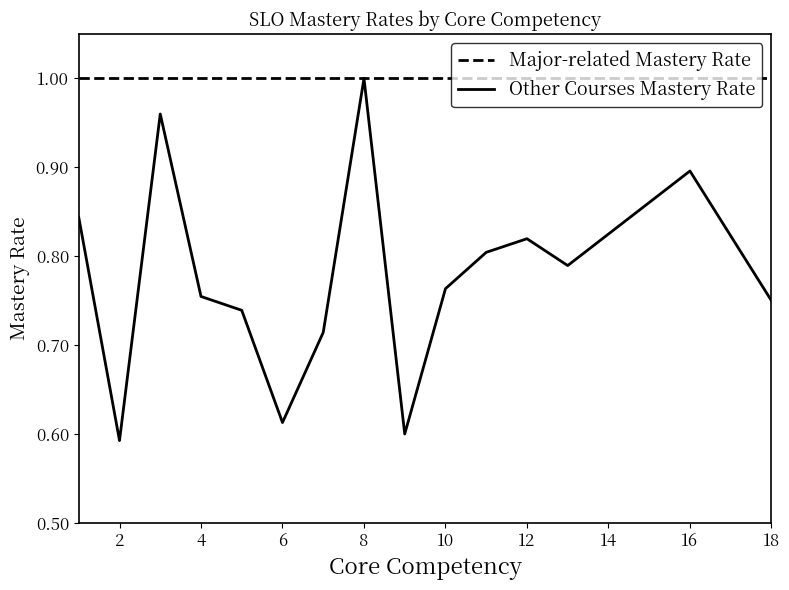

Which series has the widest spread of values?

Other Courses Mastery Rate